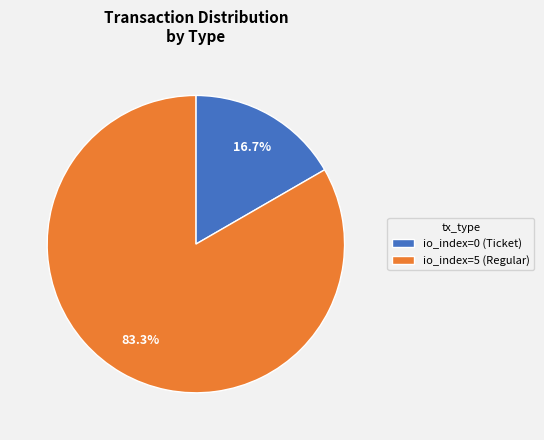

Approximately how many times larger is the value at io_index=5 (Regular) compared to io_index=0 (Ticket)?

5.0